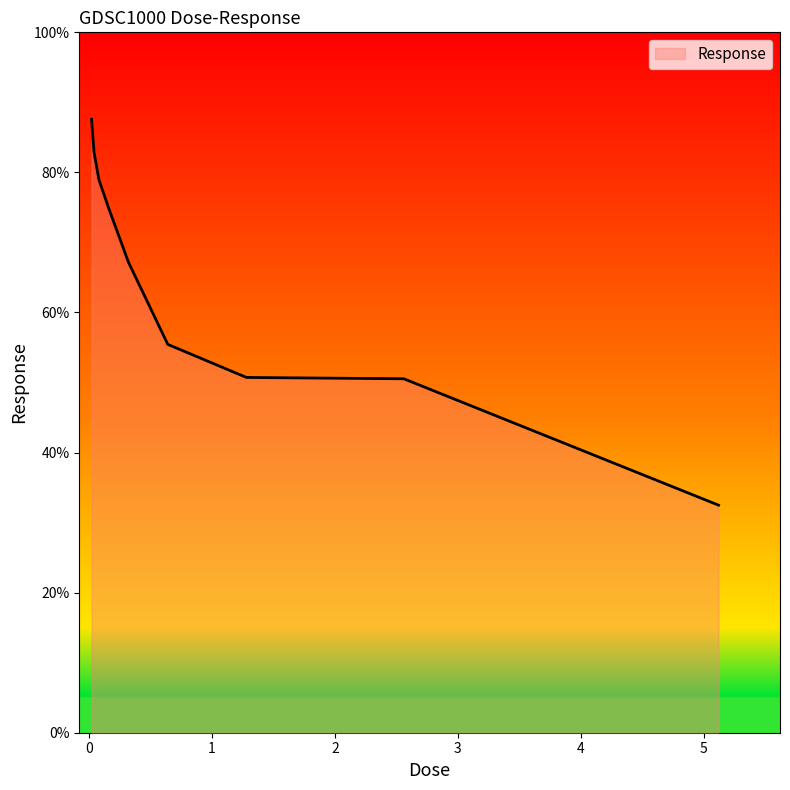

How many lines are shown in the chart?

1